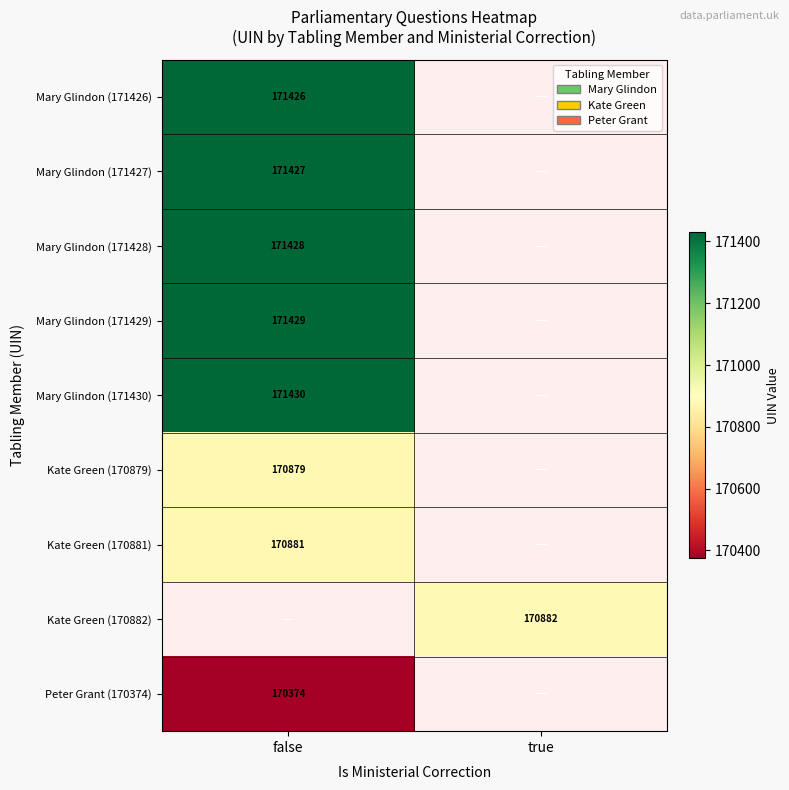

Between false and true, which is larger?

true